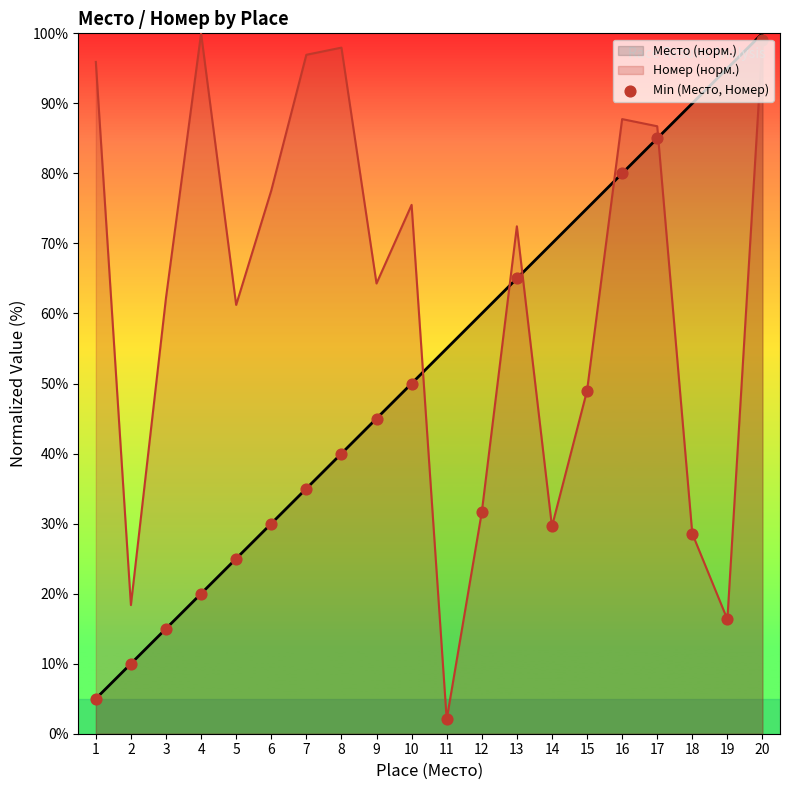

What is the change in value from 8 to 10?

+10.0